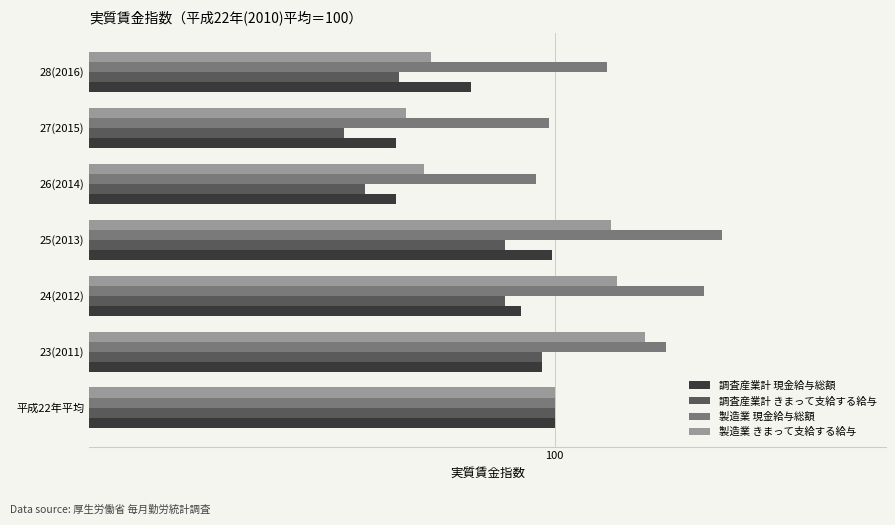

Rank the series by their average value, from lowest to highest.

調査産業計 きまって支給する給与, 調査産業計 現金給与総額, 製造業 きまって支給する給与, 製造業 現金給与総額